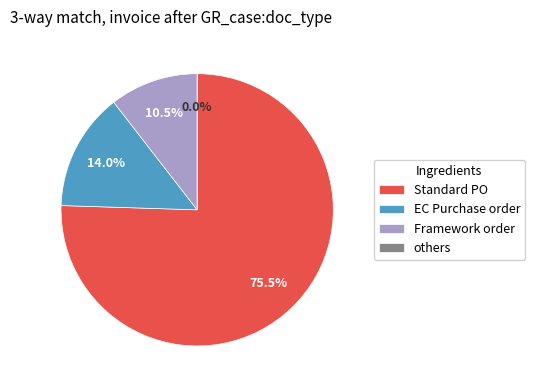

True or false: Day 13 accounts for 1% of the total.

False